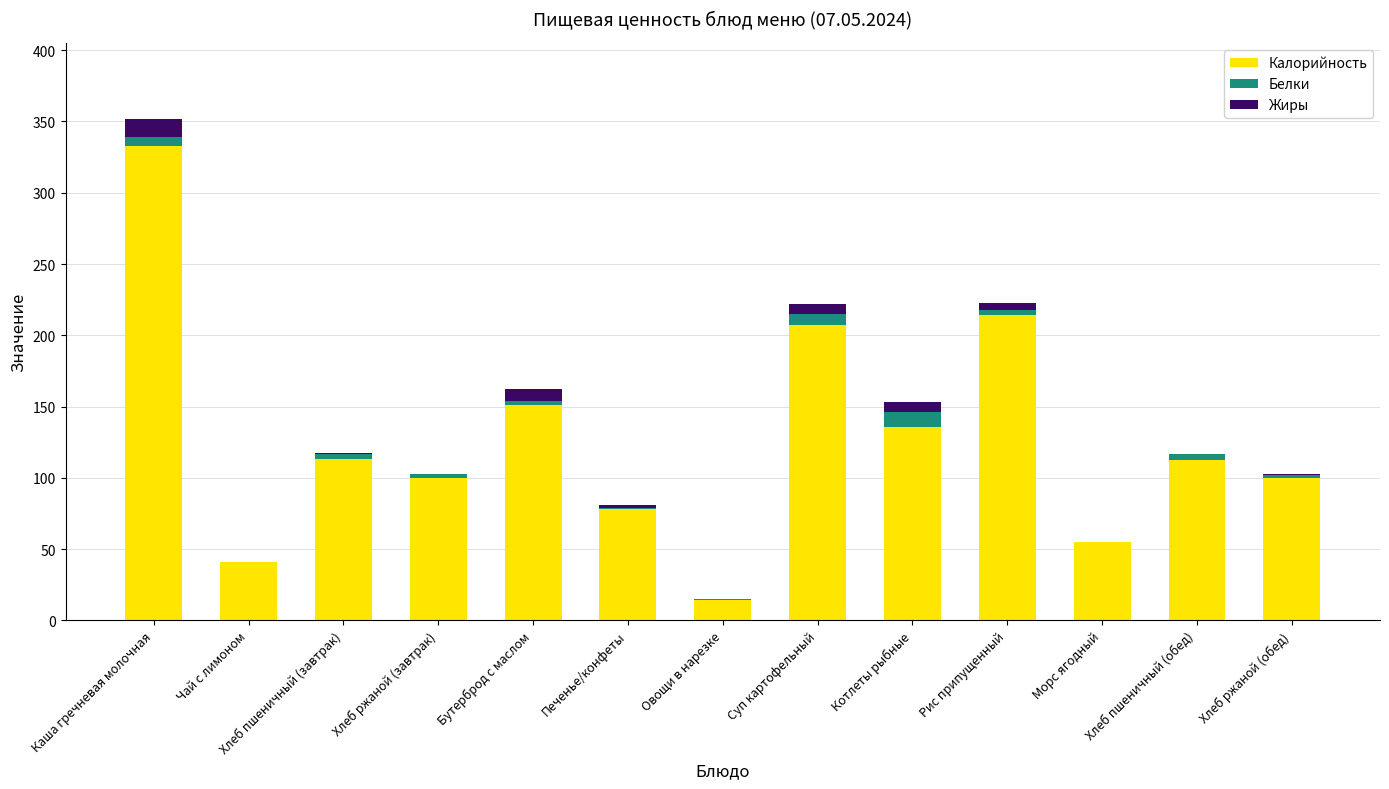

Is it true that Калорийность equals 41.0 at Чай с лимоном?

True